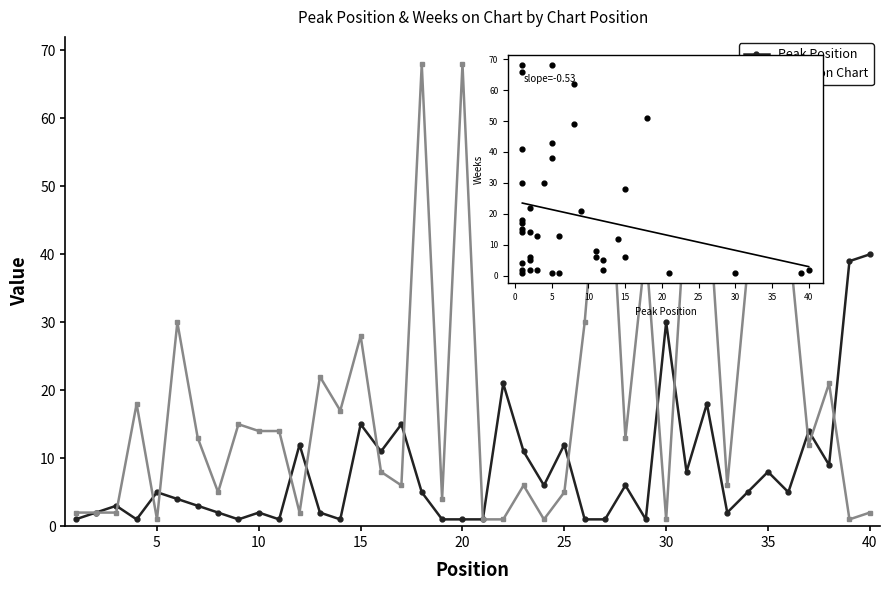

At how many categories does at least one series exceed 1?

39